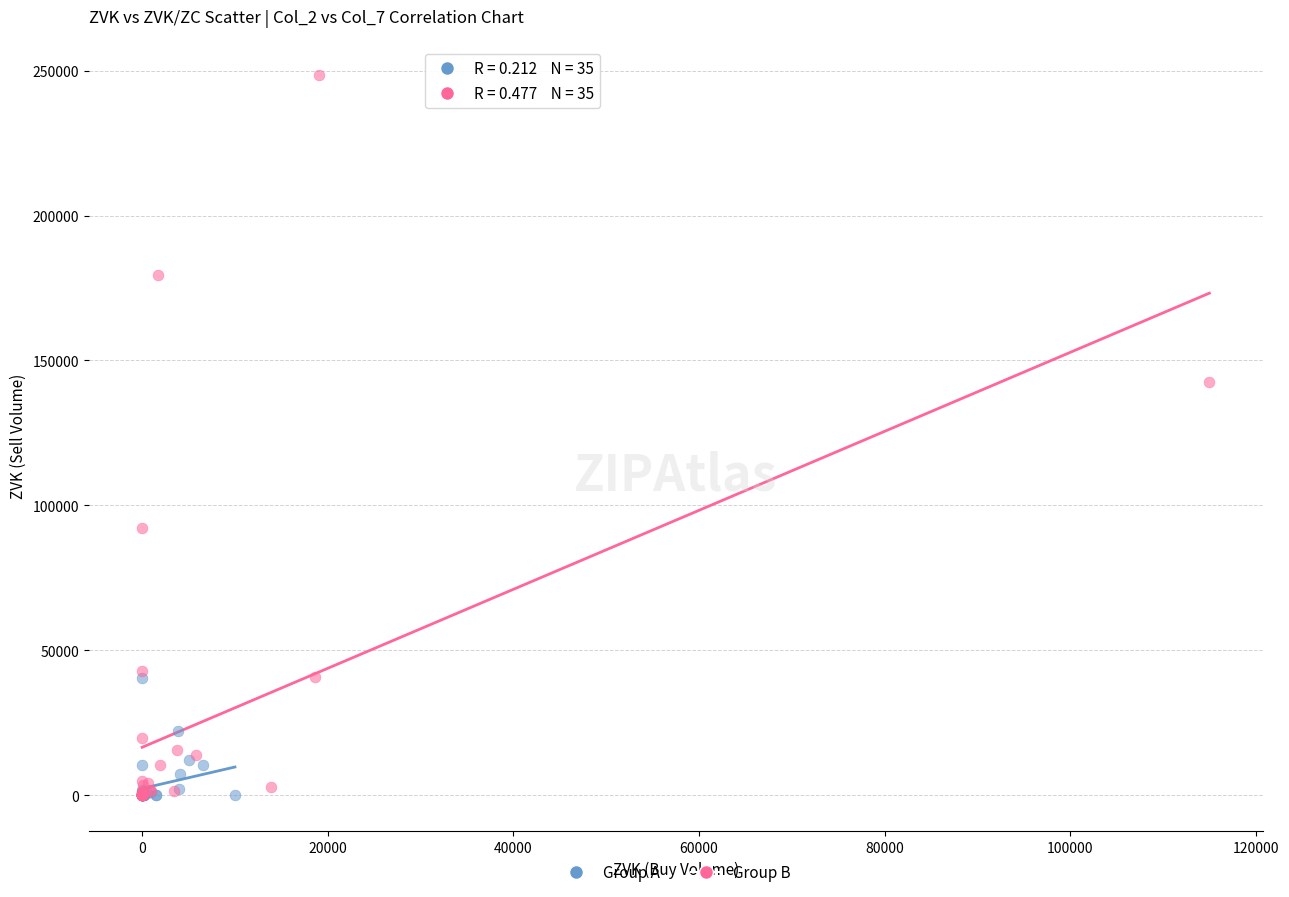

What are all the series names shown in the legend?

Group A, Group B